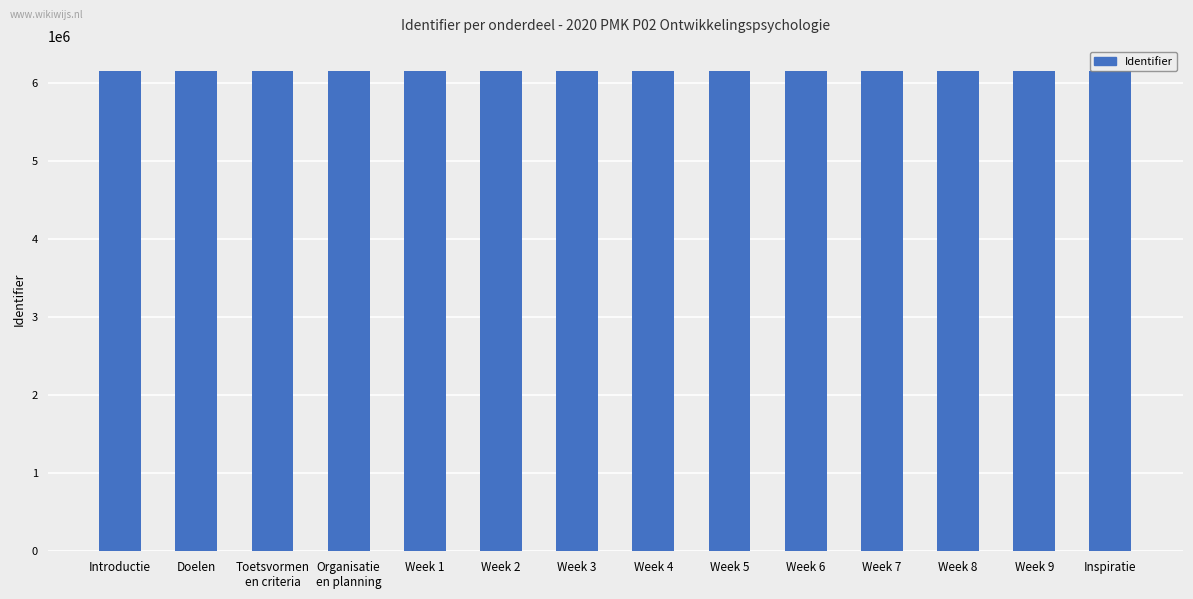

The chart shows a value of 6155011 at Toetsvormen
en criteria. True or false?

True